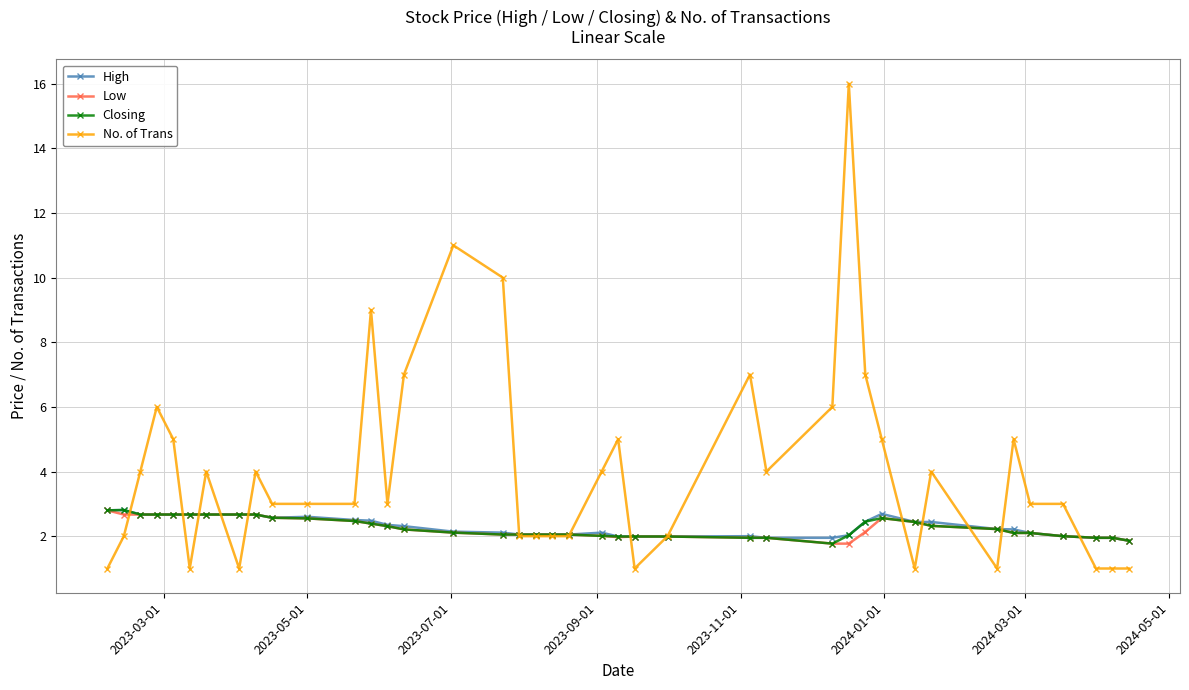

What is the highest value of the No. of Trans series?

16.0